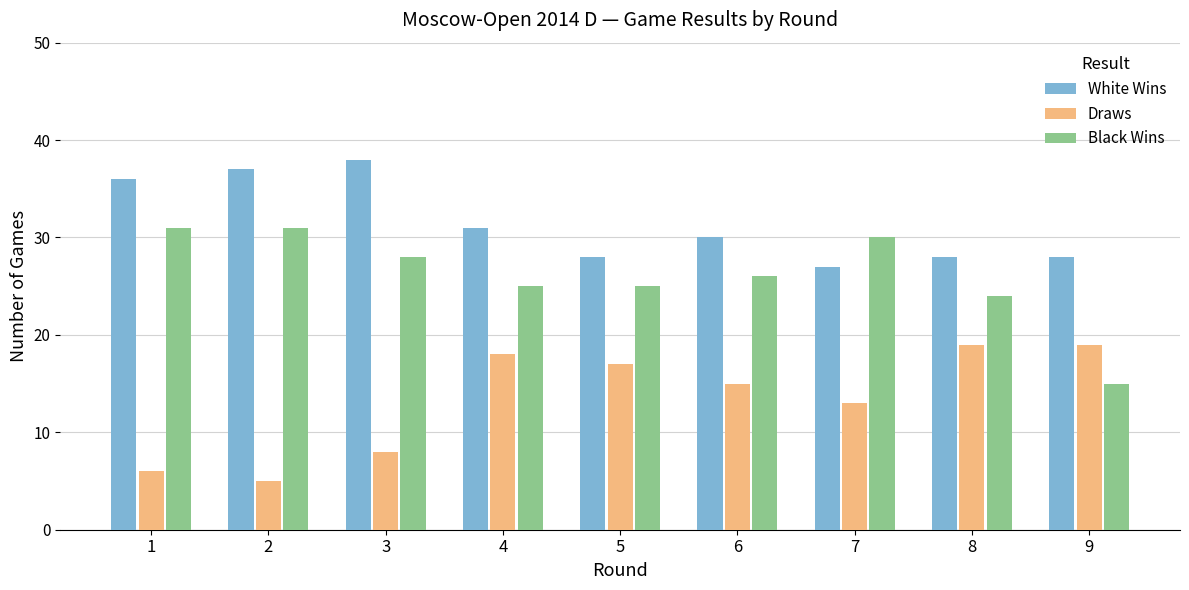

Which category has the highest value in the White Wins series?

3